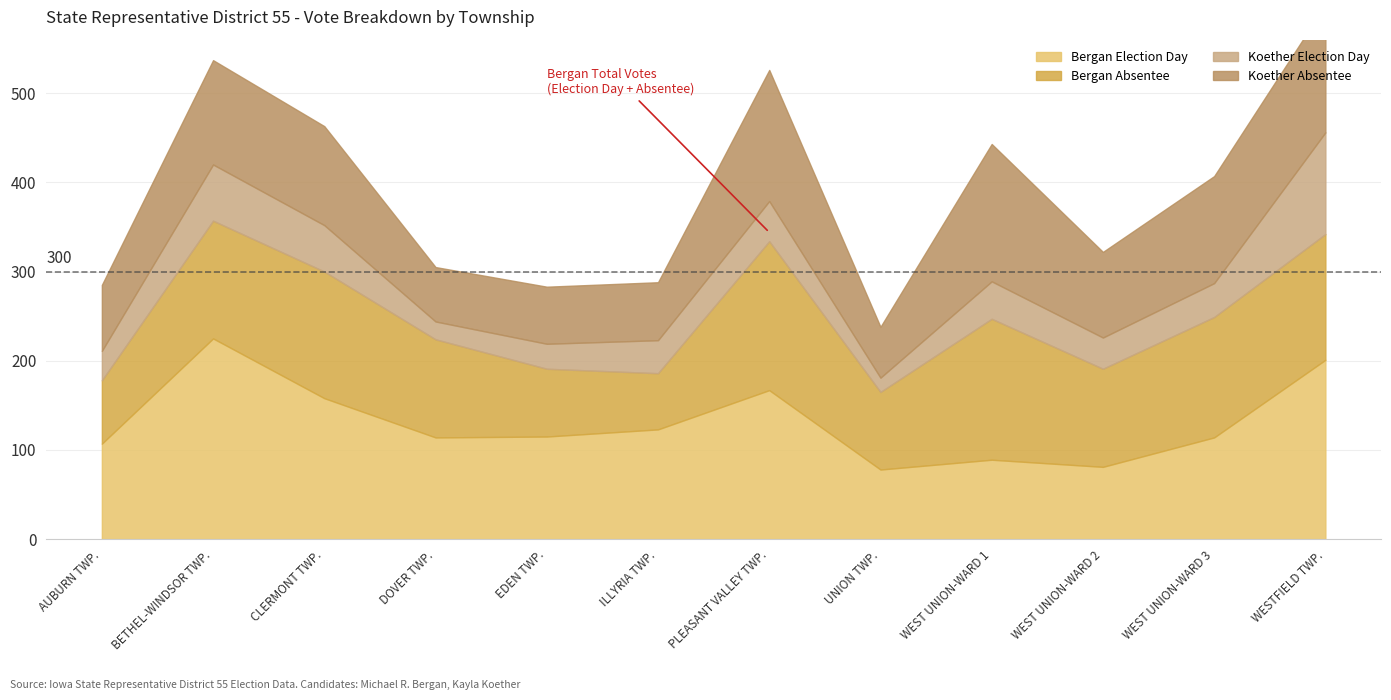

The Koether Absentee series shows 111 at CLERMONT TWP.. True or false?

True